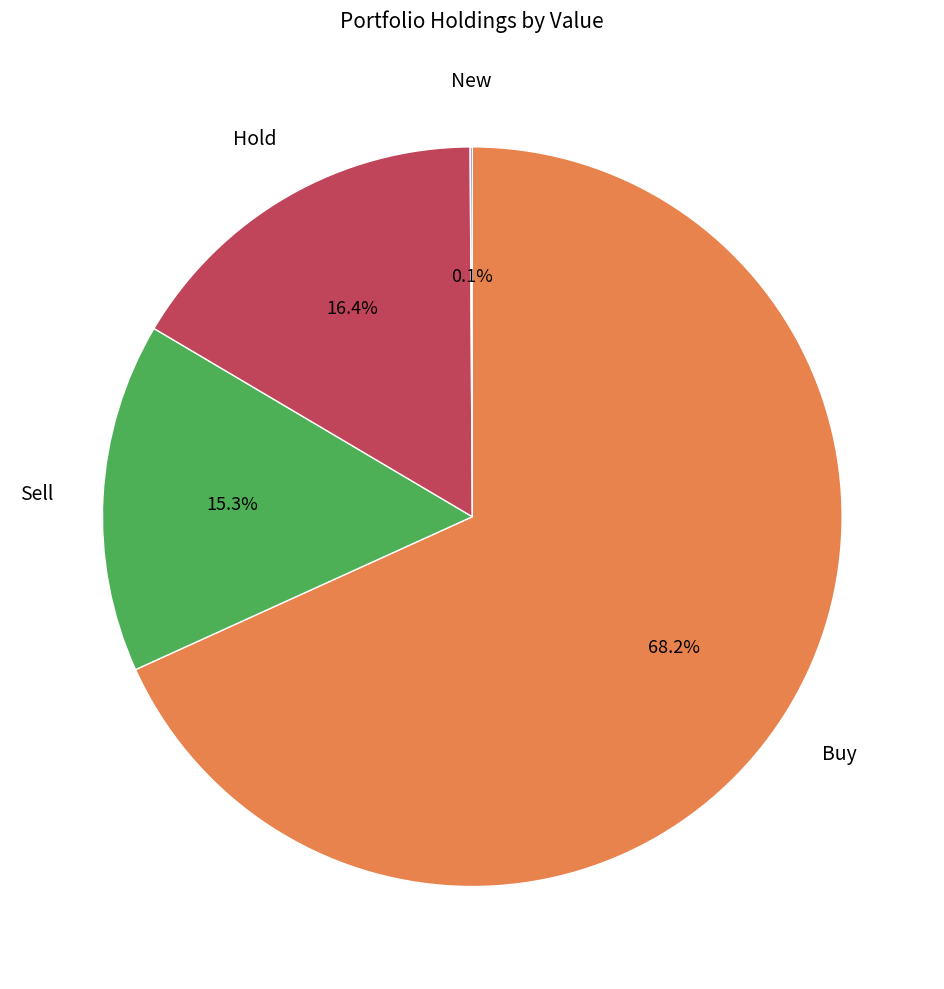

Does any single category account for the majority?

Yes